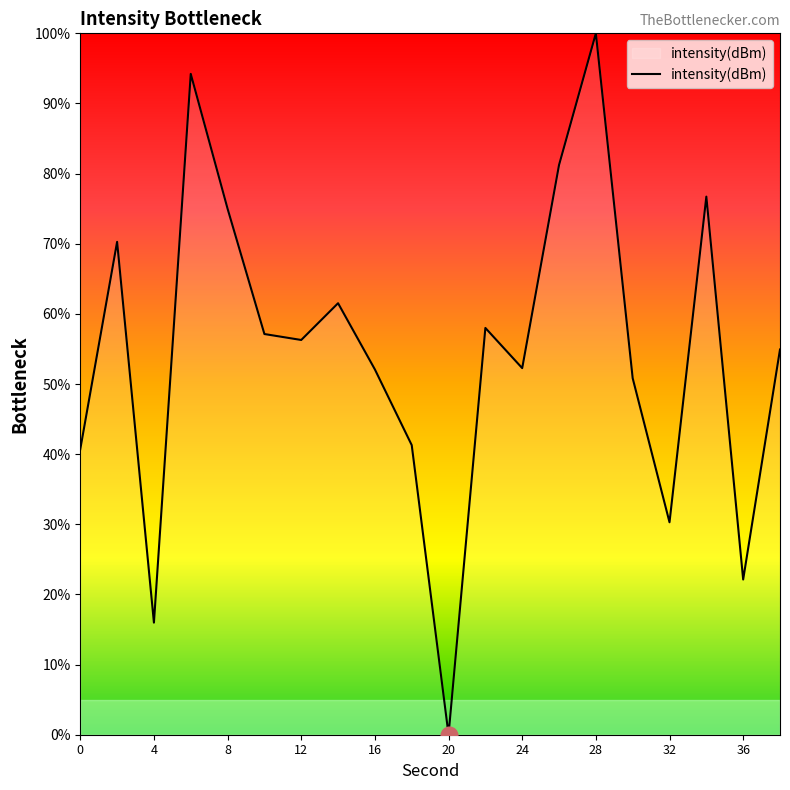

Is this an area chart (filled region under the line)?

No